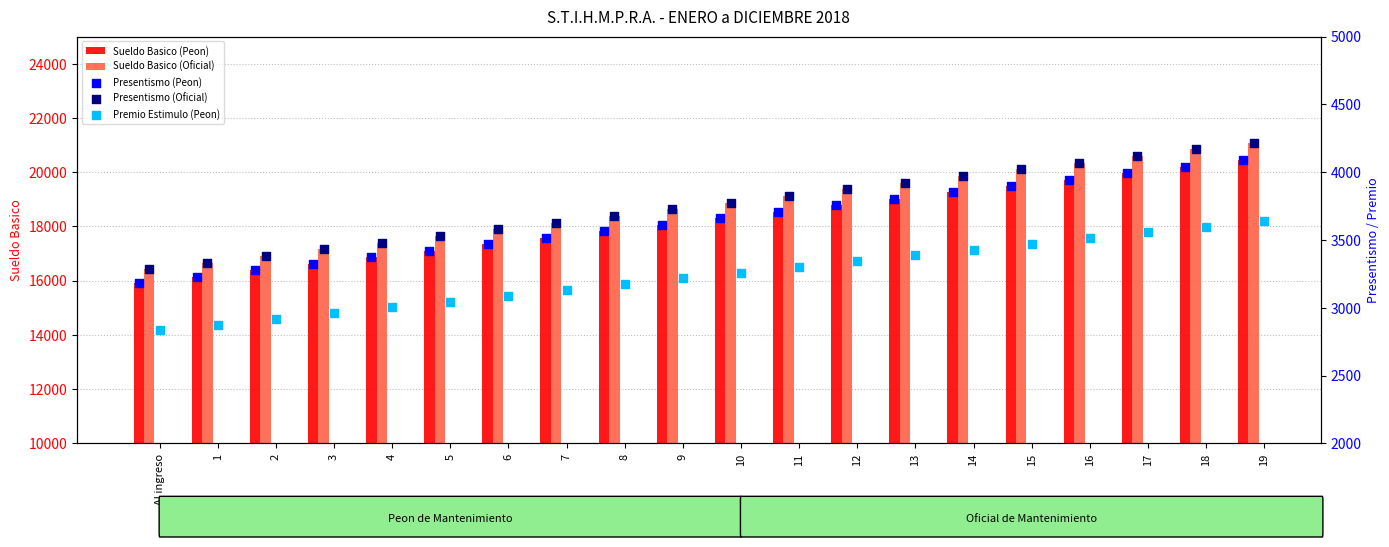

At how many categories does at least one series exceed 14764?

20